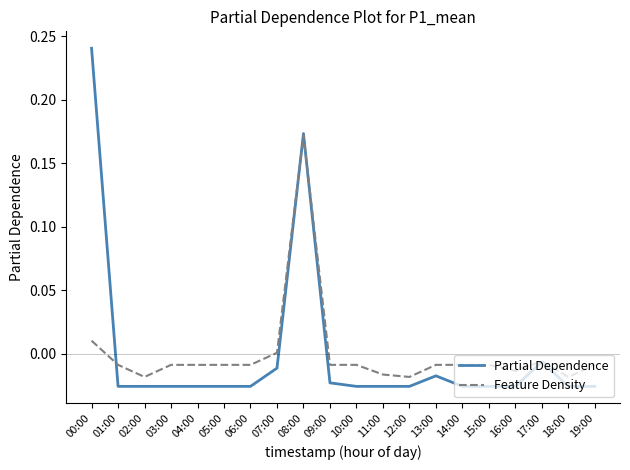

List the series in order of their peak value, lowest first.

Feature Density, Partial Dependence